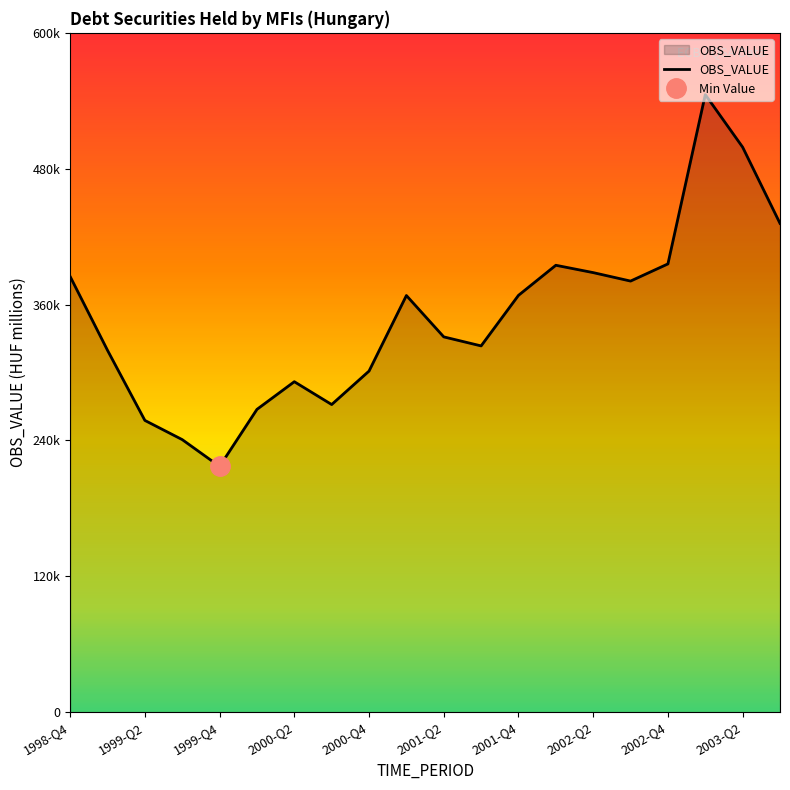

How many categories are shown in the chart?

20